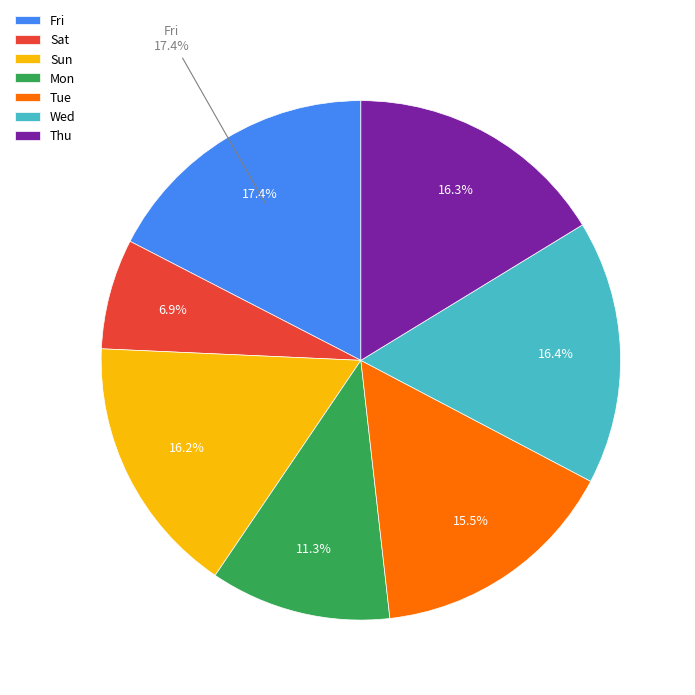

True or false: Tue 13 accounts for 1% of the total.

False